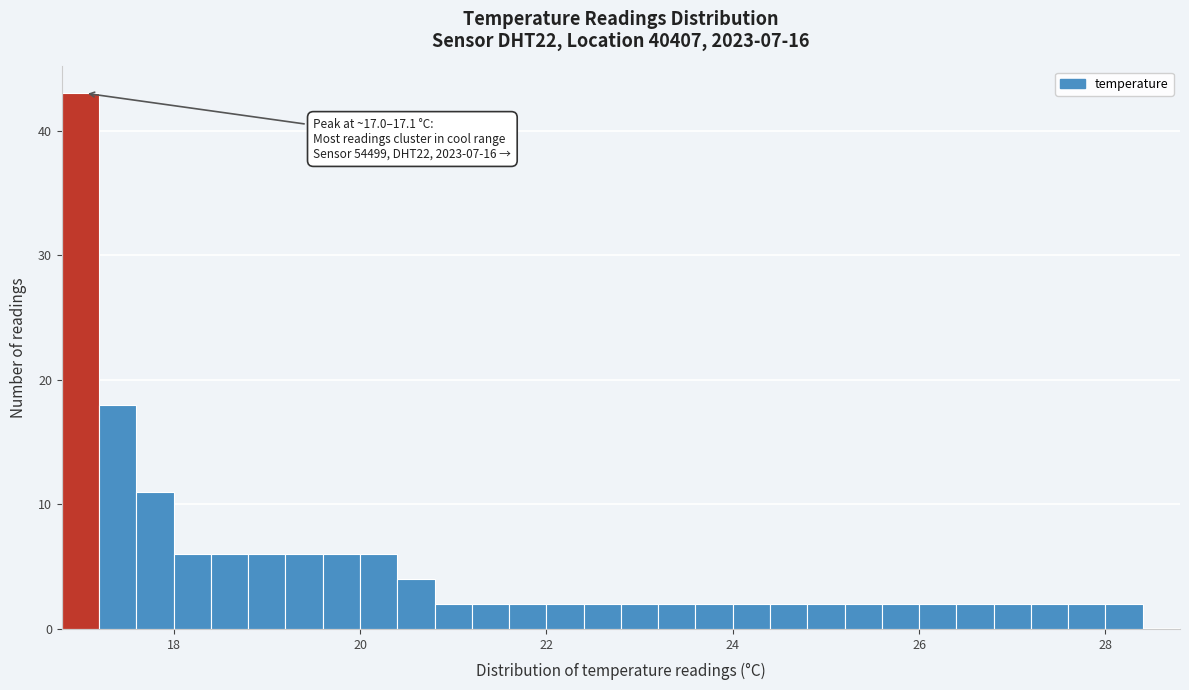

Read against the x-axis, roughly where is the centre of the tallest bar?

17.0